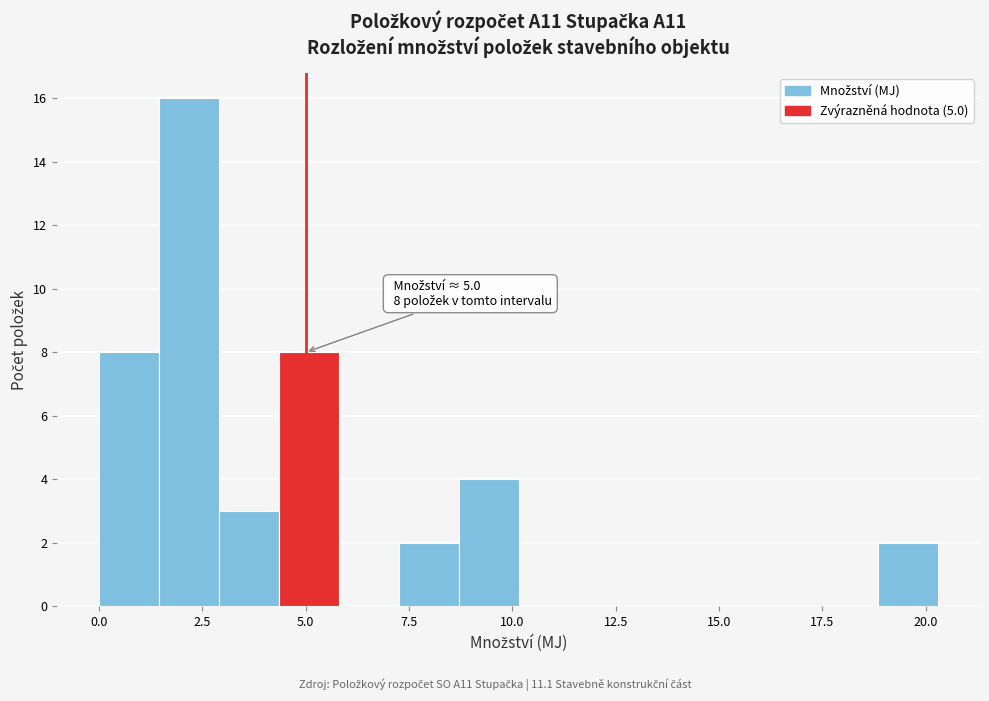

Read against the x-axis, roughly where is the centre of the tallest bar?

2.0